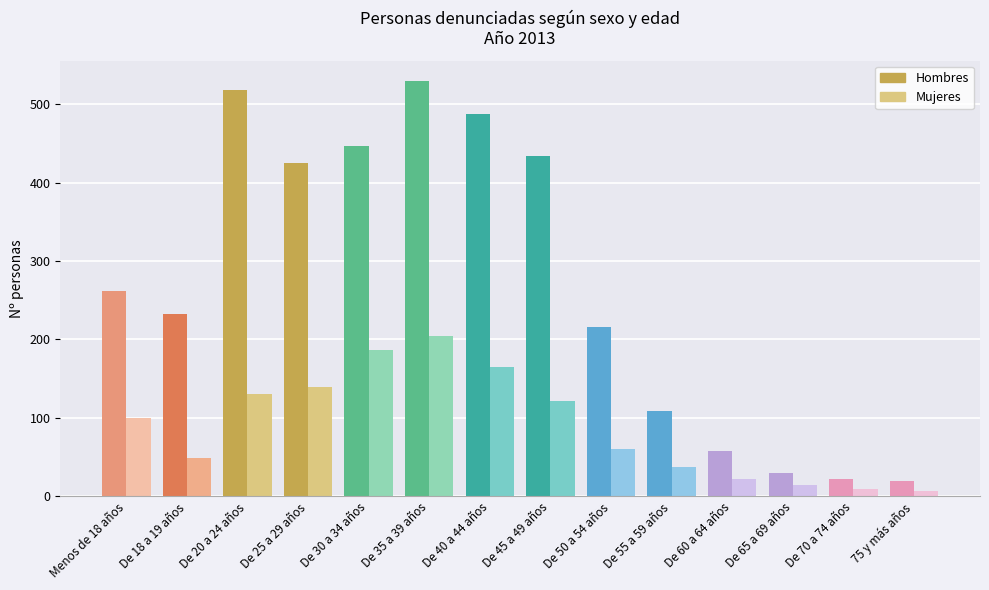

What is the label of the 9th bar from the right?

De 35 a 39 años